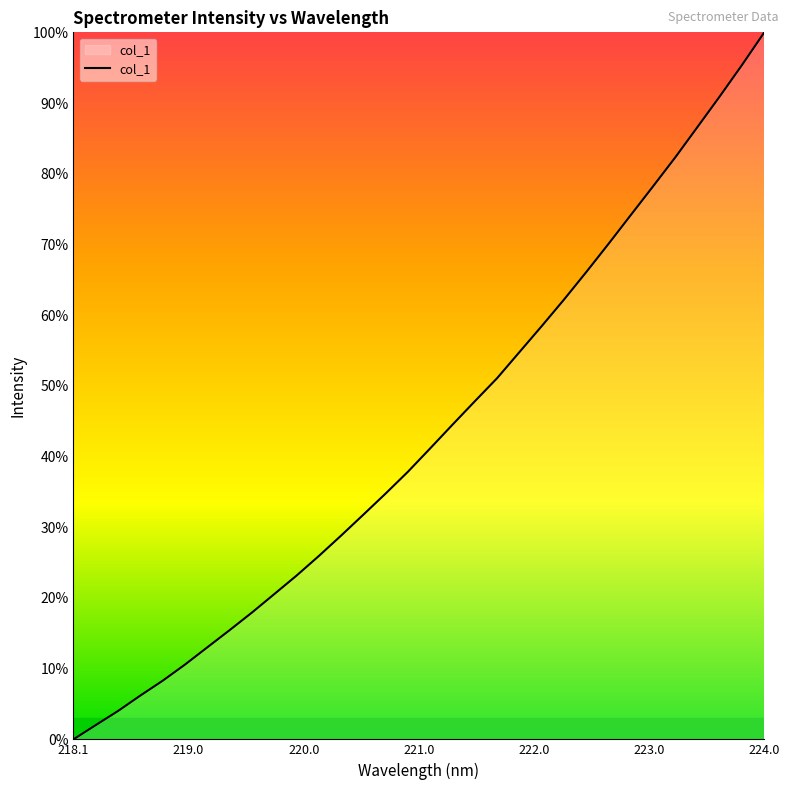

What is the difference between the maximum and minimum values?

100.0